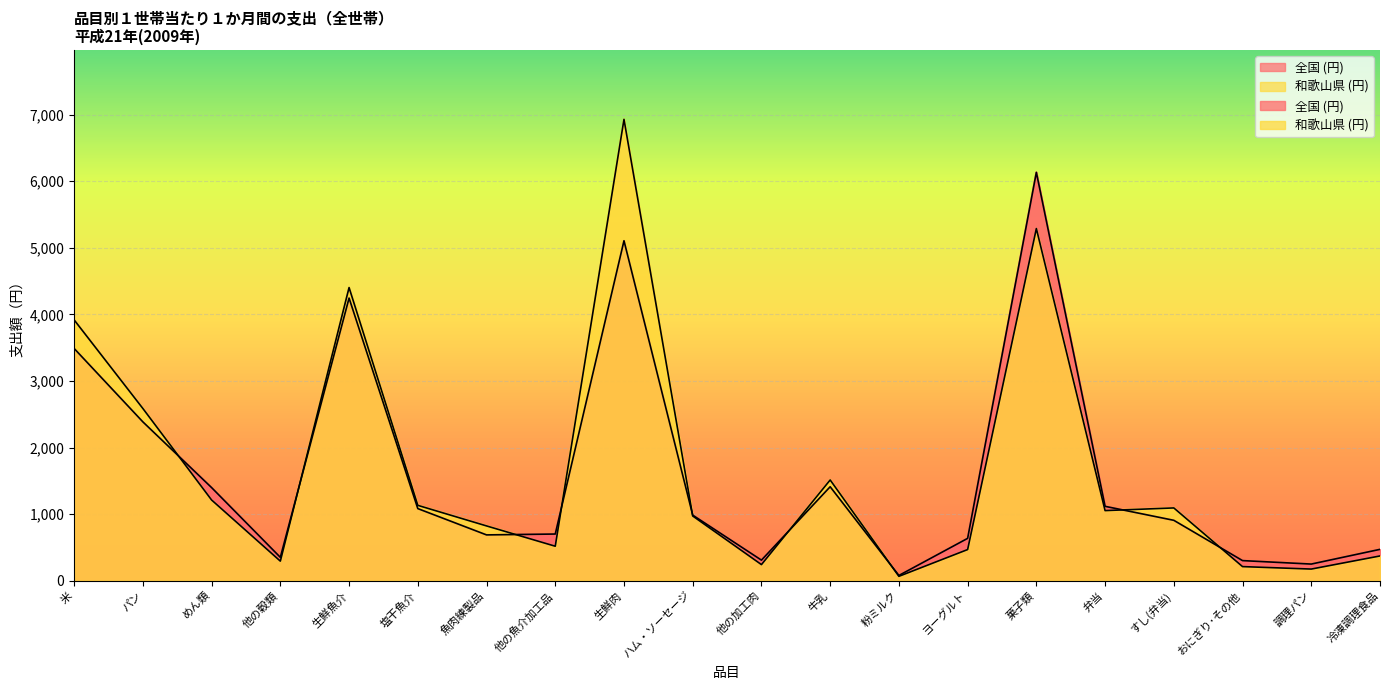

Where is the first local minimum for 全国 (円)?

他の穀類